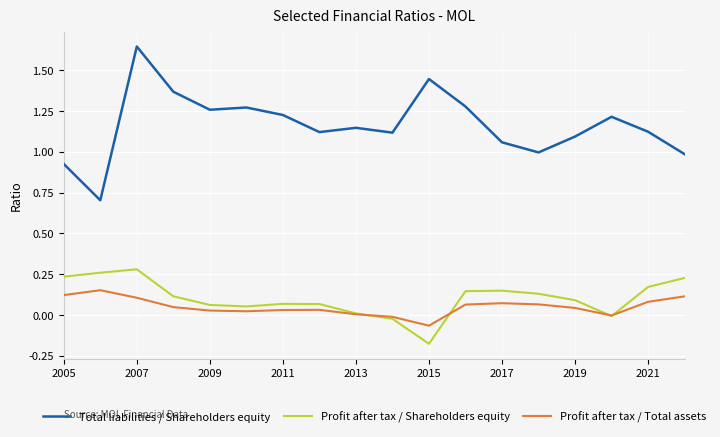

Which series has the largest range (max minus min)?

Total liabilities / Shareholders equity